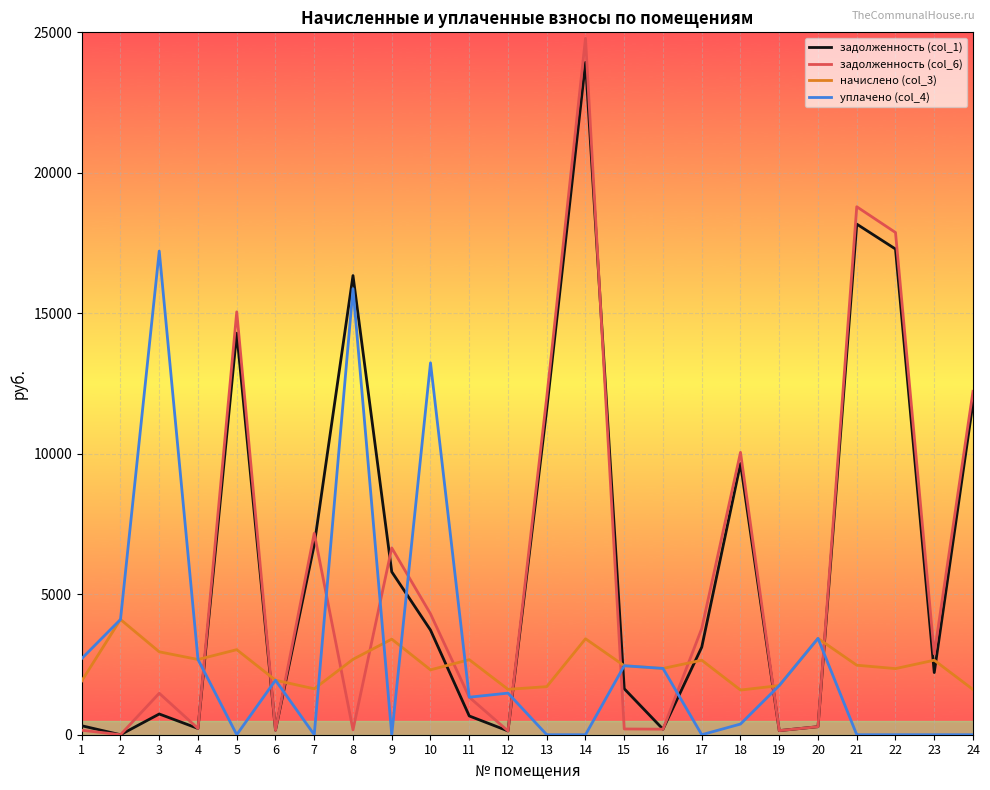

How many positive values does the задолженность (col_1) series have?

23